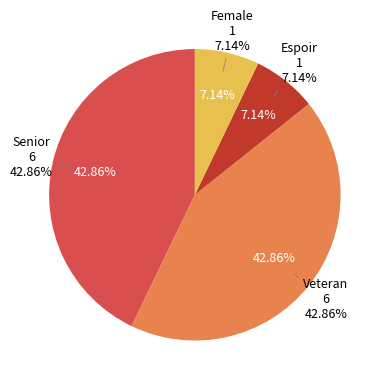

Rank the categories by value from highest to lowest.

Senior, Veteran, Espoir, Female